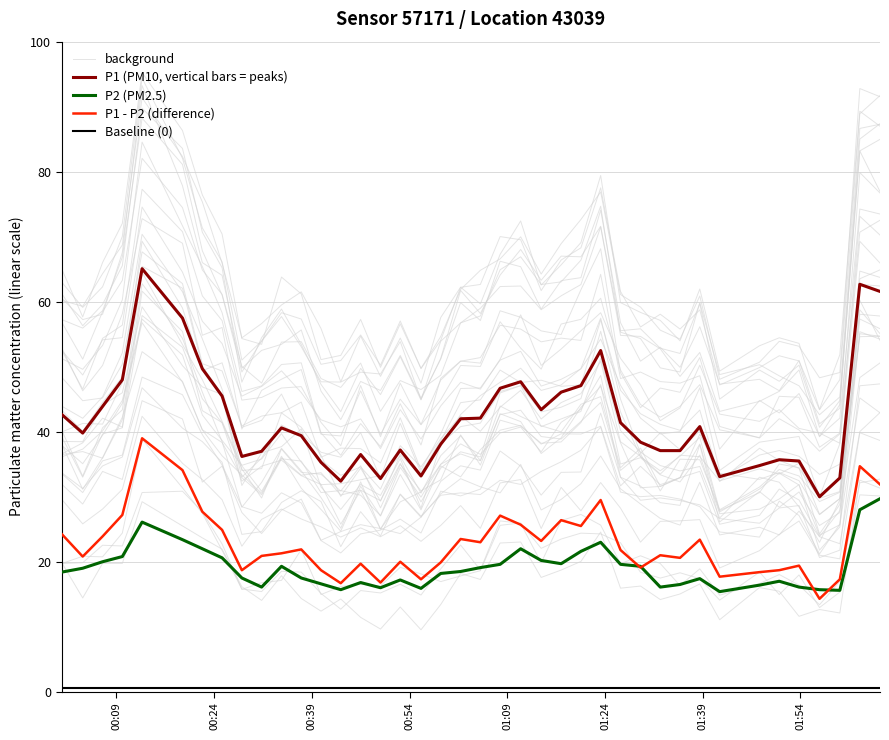

What is the sum of all background values?

2341.6